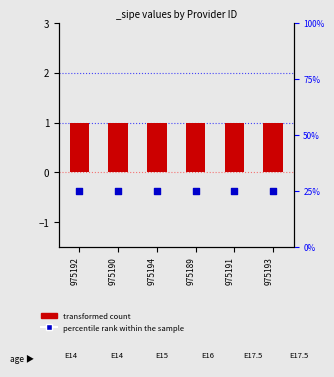

Which series has the largest total across all categories?

percentile rank within the sample